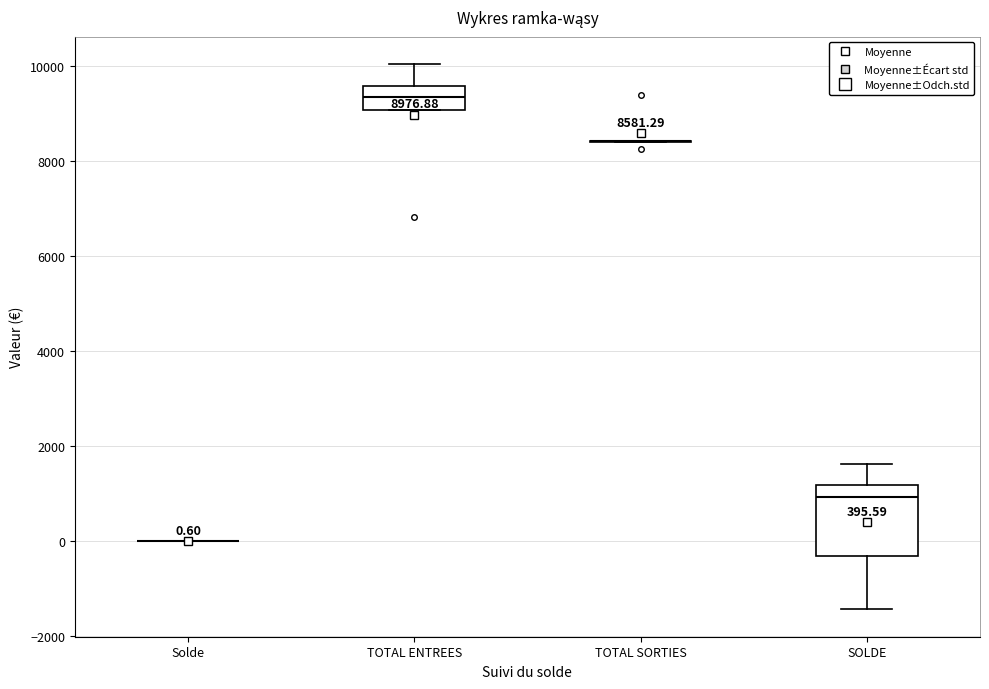

Which box is the tallest, from its lower edge to its upper edge?

SOLDE